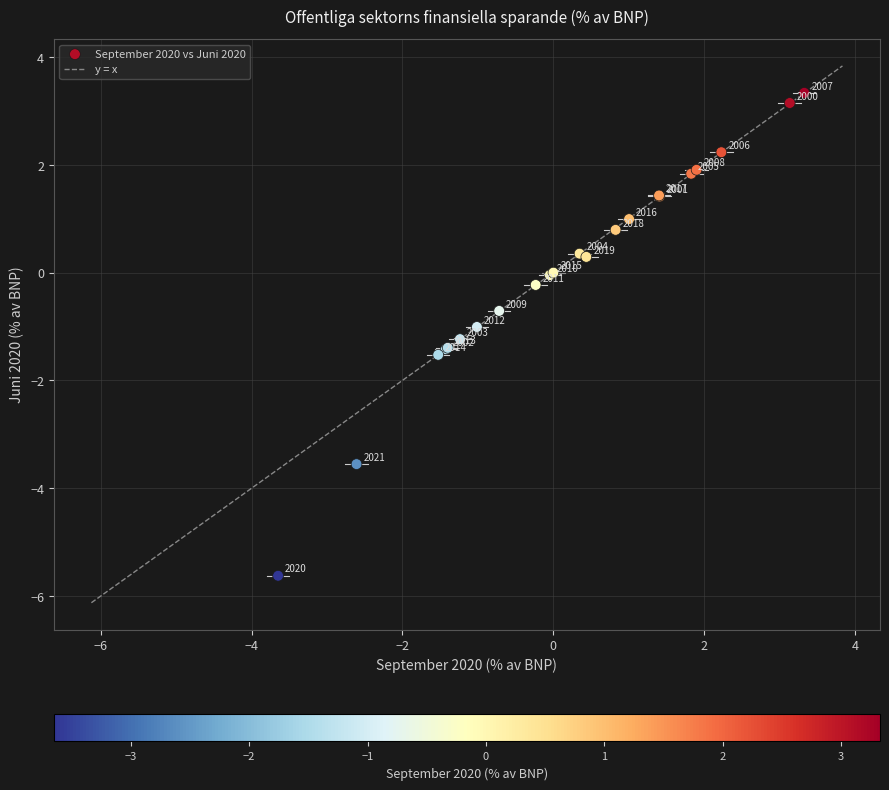

What Y value in the scatter plot is closest to -1?

-1.0